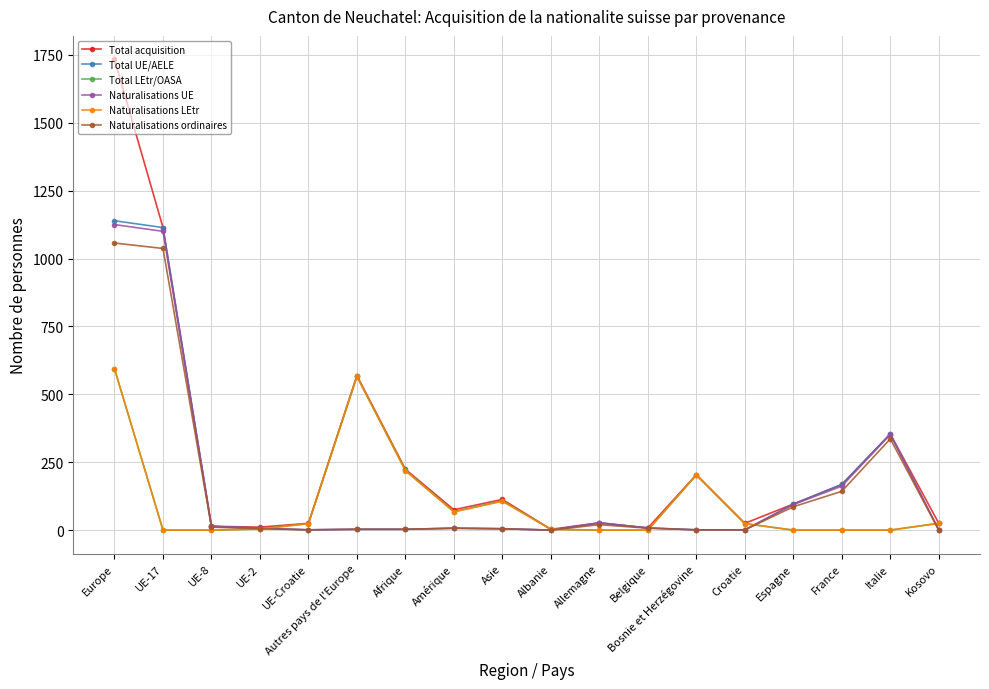

Which series has the largest total across all categories?

Total acquisition